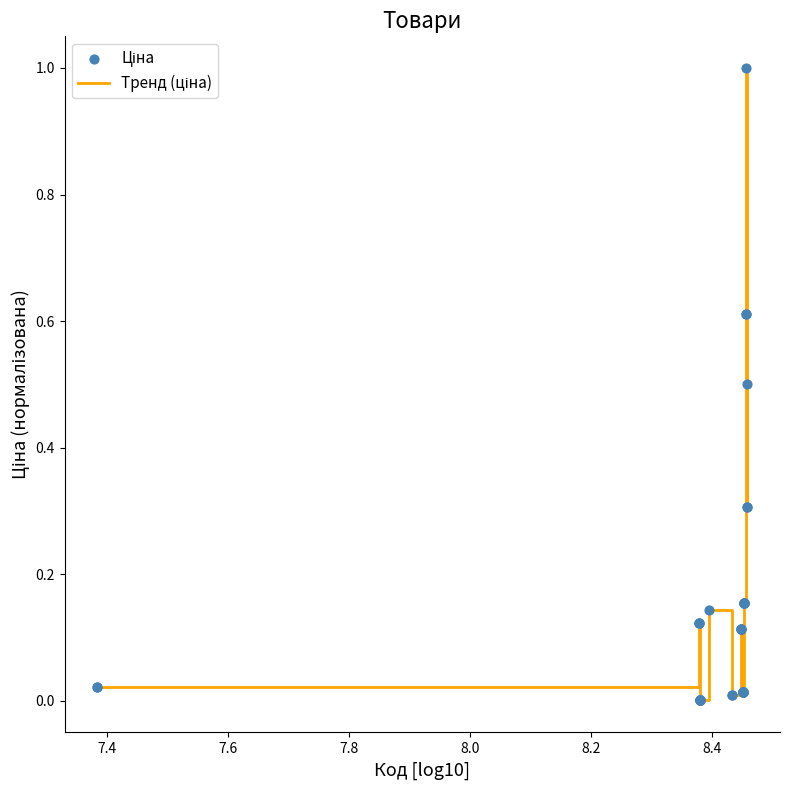

What is the greatest value displayed?

1.0